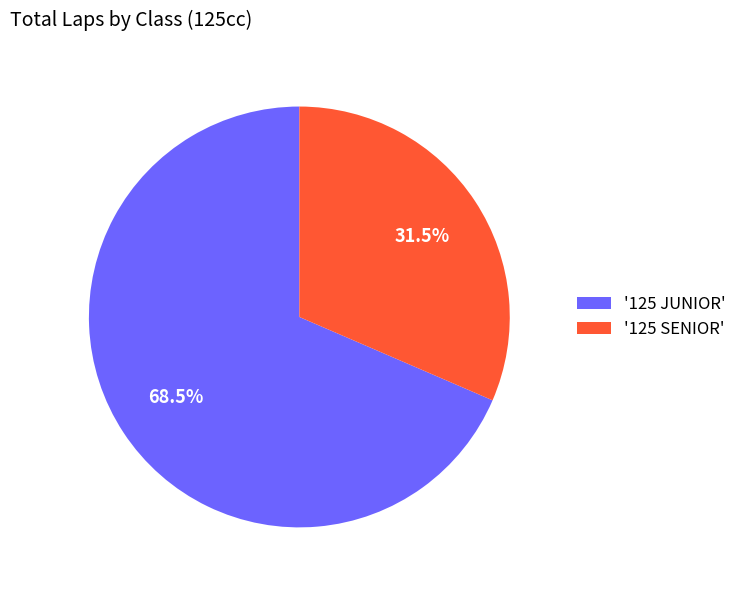

What percentage is NOT represented by '125 JUNIOR'?

31.5%